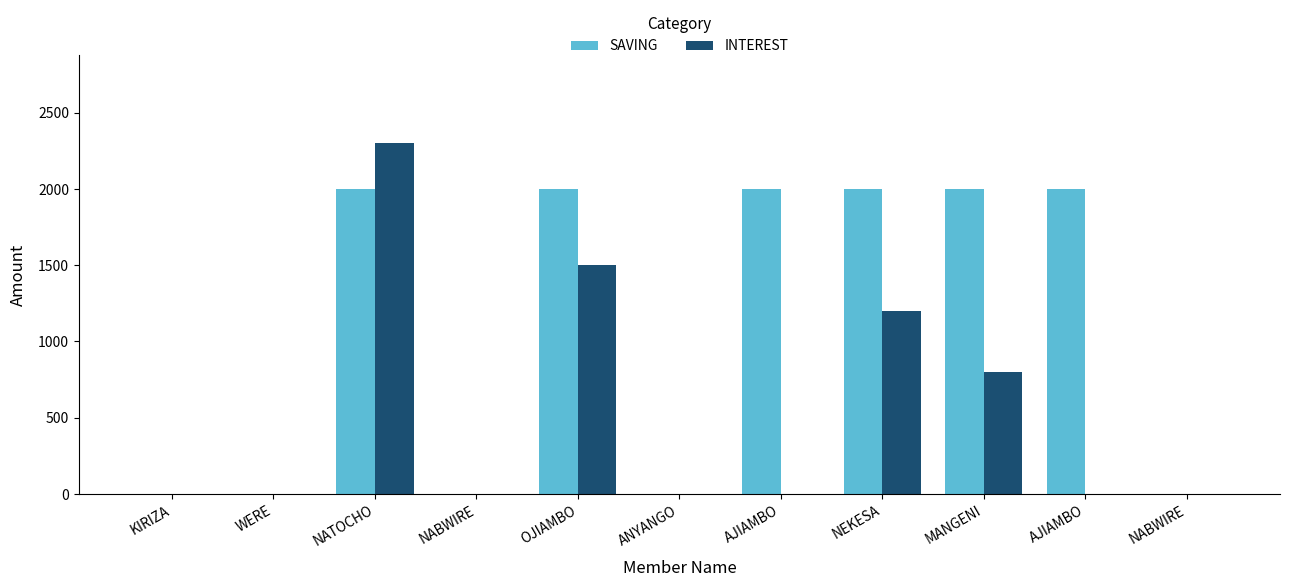

Does the chart contain stacked bars?

No